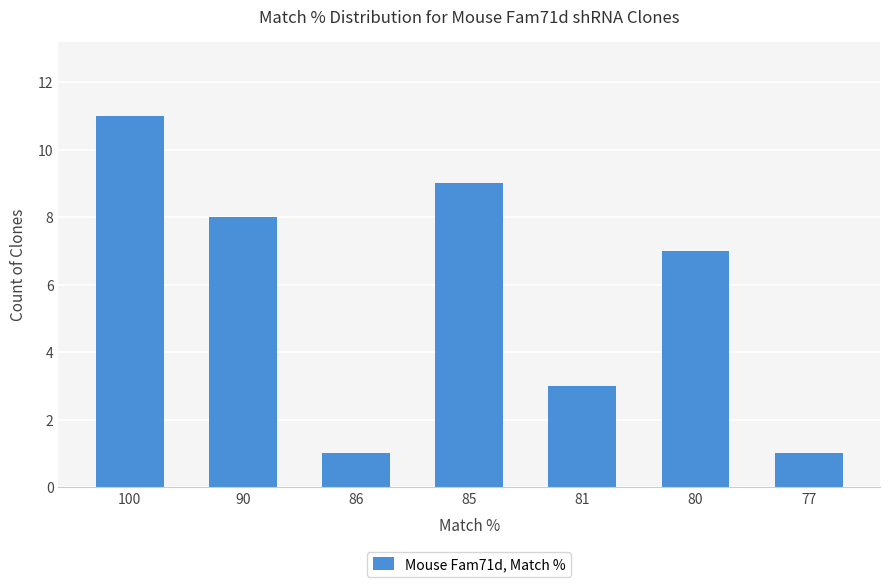

What is the value of the 4th bar from the left?

9